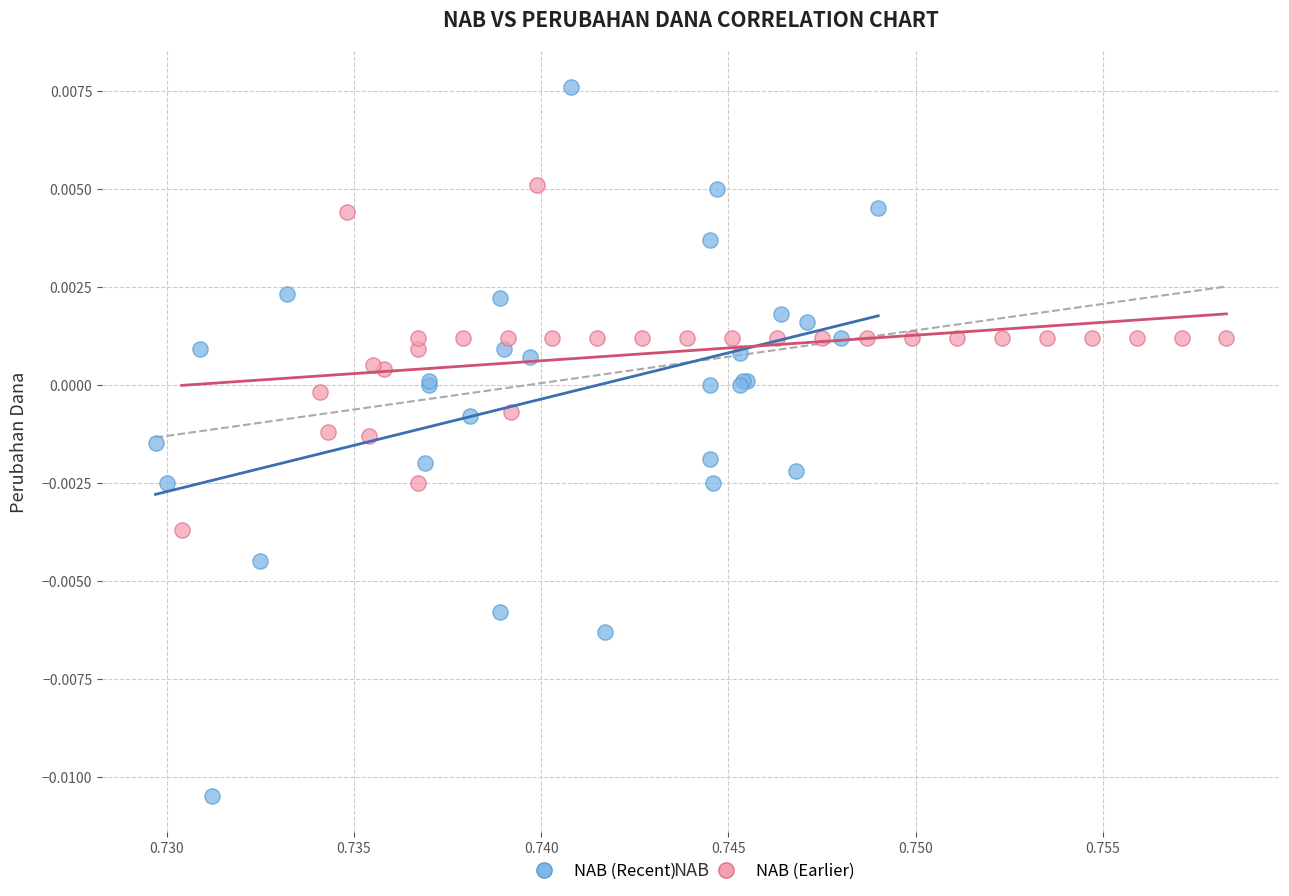

Which series has the largest Y range (max minus min)?

NAB (Recent)